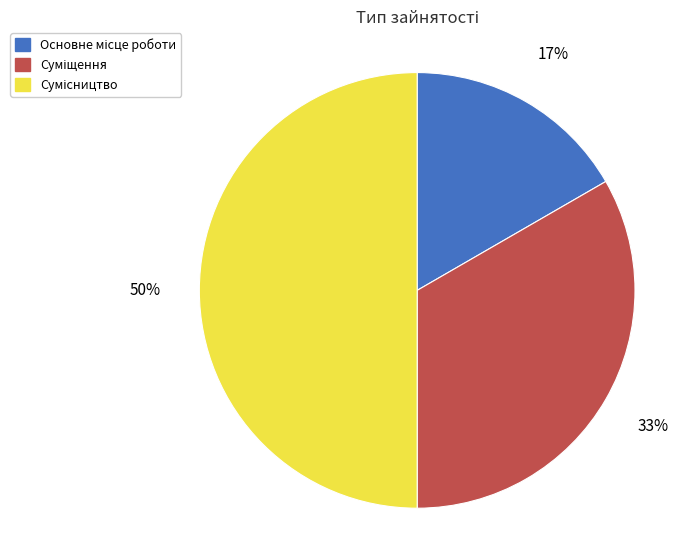

To the nearest percent, what is the average slice percentage?

33%